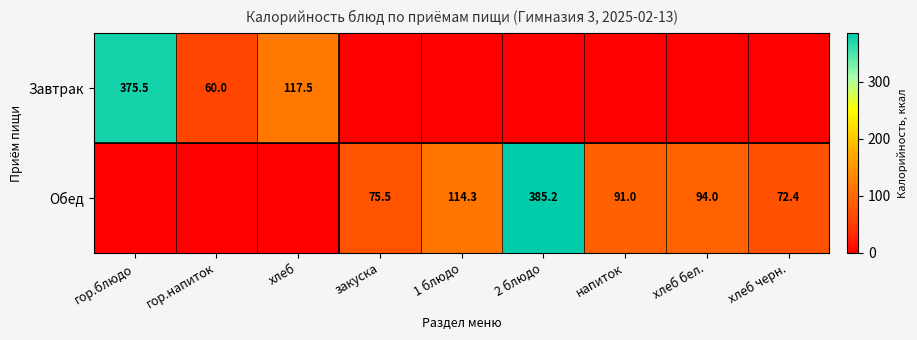

Is the value of Обед at хлеб бел. greater than the value of Завтрак at хлеб?

No